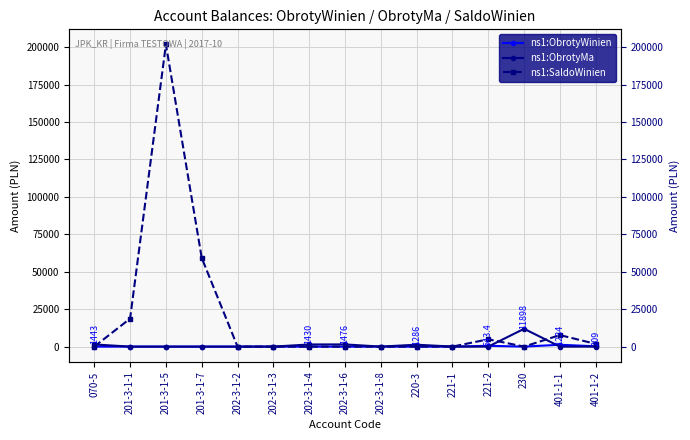

Is it true that ns1:SaldoWinien equals 2705.0 at 401-1-2?

False